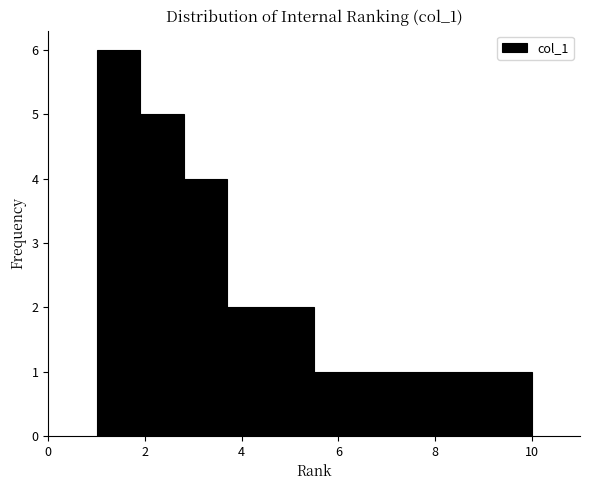

Reading left to right, transcribe this chart: for each bar, give the range it covers on the x-axis and its height. Neither the bar edges nor the heights are printed on the chart, so give them approximately, as read against the axes.

1.0 to 1.9: 6
1.9 to 2.8: 5
2.8 to 3.7: 4
3.7 to 4.6: 2
4.6 to 5.5: 2
5.5 to 6.4: 1
6.4 to 7.3: 1
7.3 to 8.2: 1
8.2 to 9.1: 1
9.1 to 10.0: 1